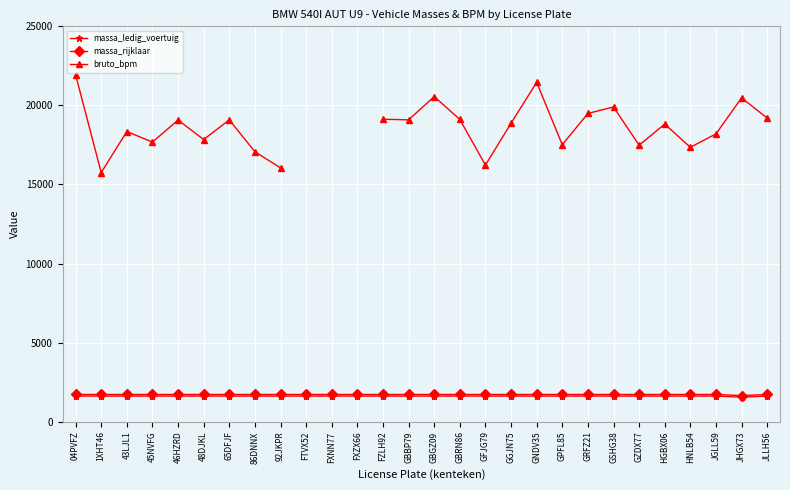

What is the label of the 1st point from the right?

JLLH56